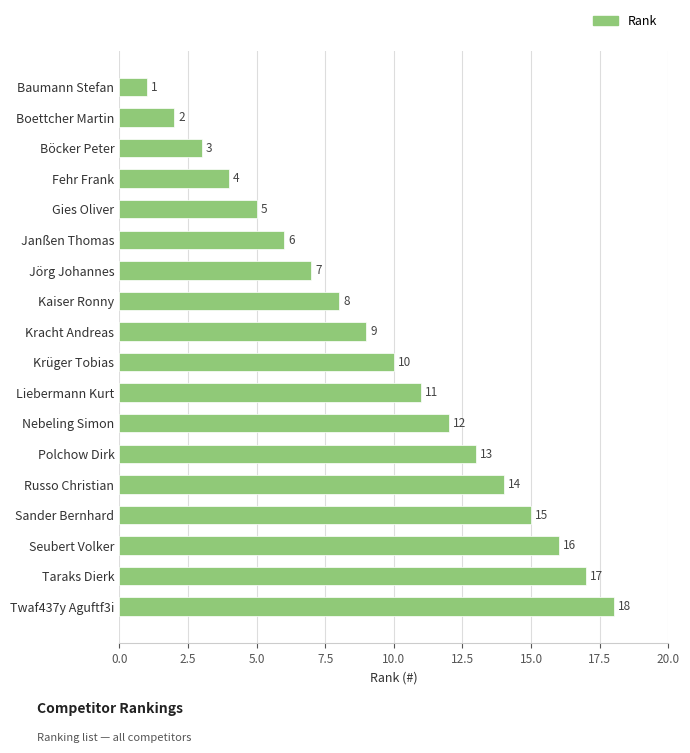

What position from the top is Boettcher Martin?

2